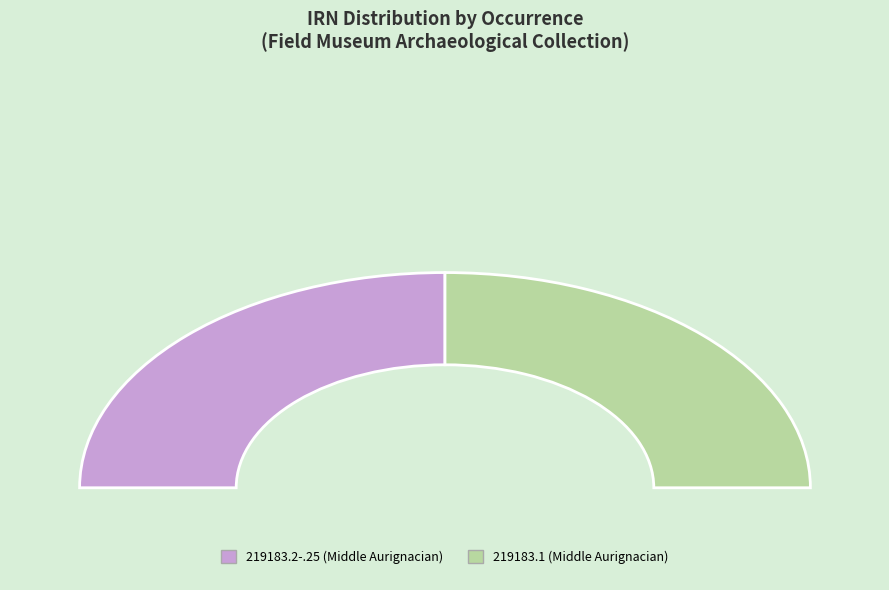

Is it true that 4ef4af2a-8f01-4b4a-86e4-ef8699a5bf5c is 50% of the pie?

True